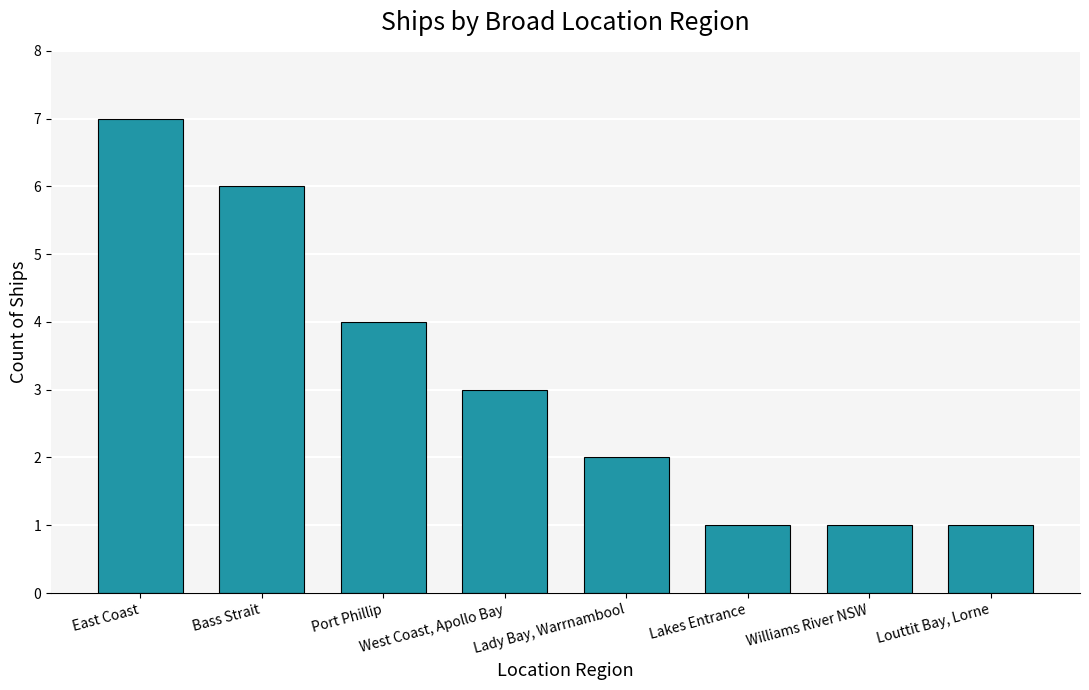

What is the smallest value displayed?

1